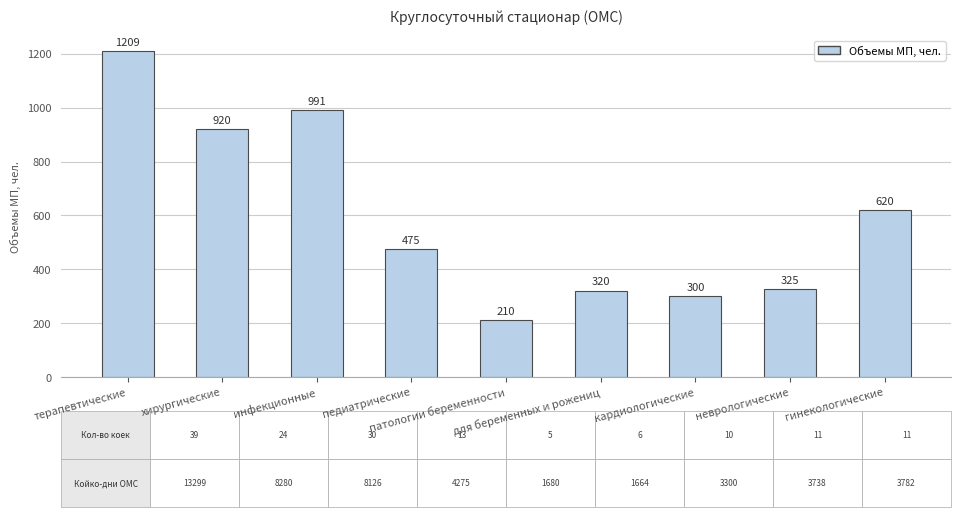

Count the number of categories in the chart.

9